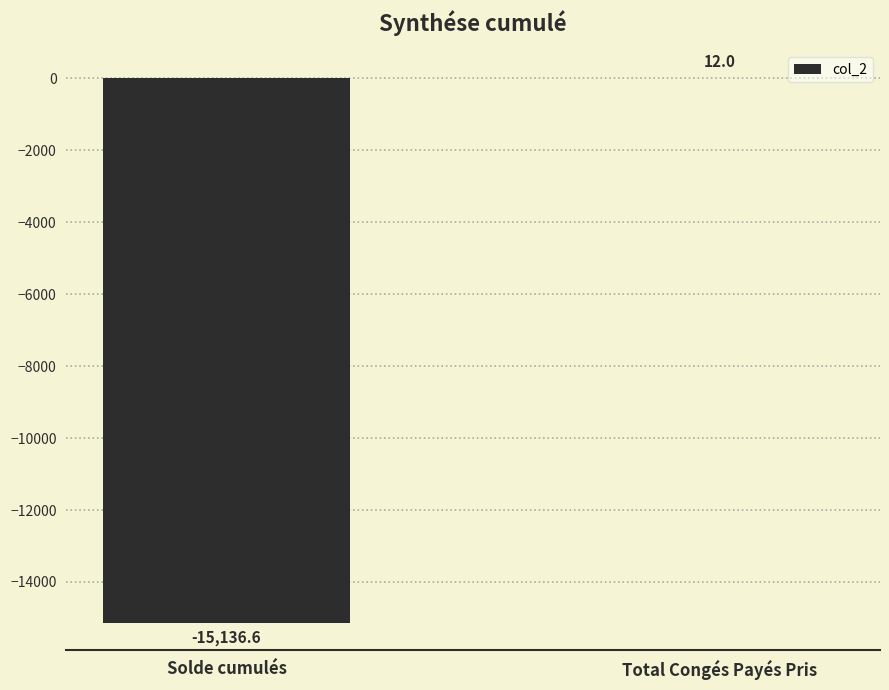

Reading left to right, list all the values displayed in this chart.

-15136.6	12.0